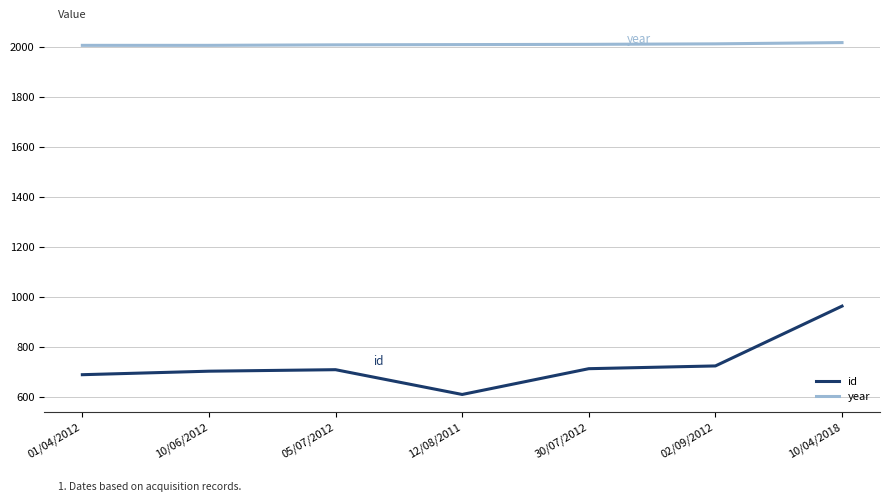

Rank the series at 01/04/2012 from lowest to highest value.

id, year